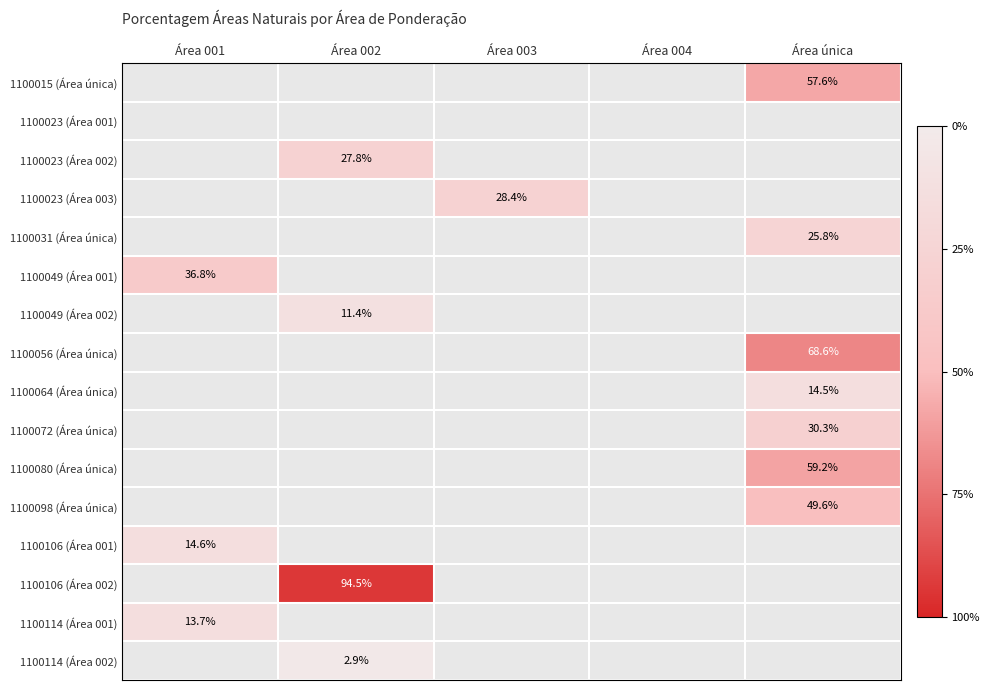

List the series in order of their peak value, lowest first.

1100015 (Área única), 1100023 (Área 001), 1100023 (Área 002), 1100023 (Área 003), 1100031 (Área única), 1100049 (Área 001), 1100049 (Área 002), 1100056 (Área única), 1100064 (Área única), 1100072 (Área única), 1100080 (Área única), 1100098 (Área única), 1100106 (Área 001), 1100106 (Área 002), 1100114 (Área 001), 1100114 (Área 002)